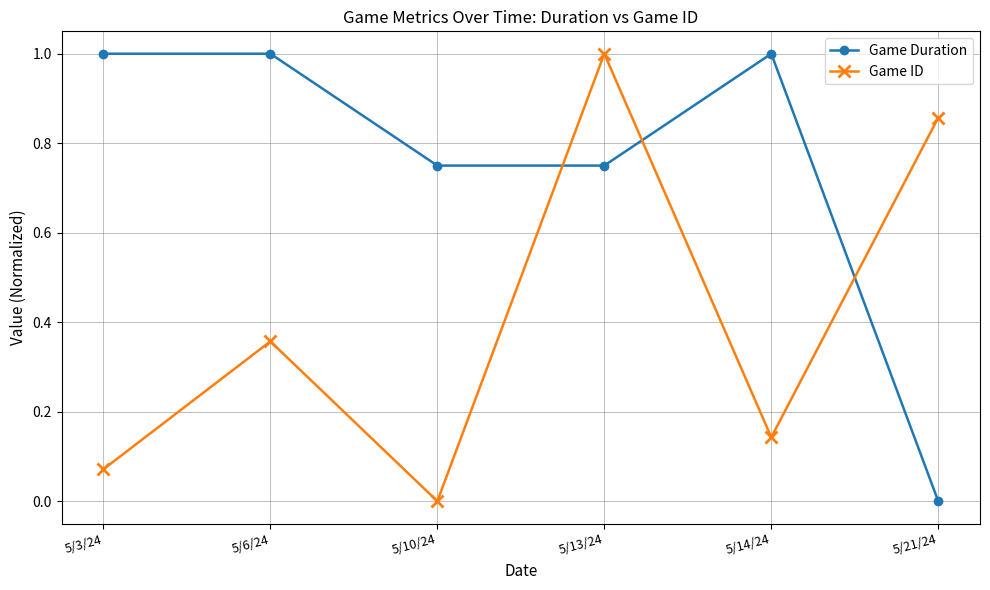

What is the maximum value for Game ID?

1.0